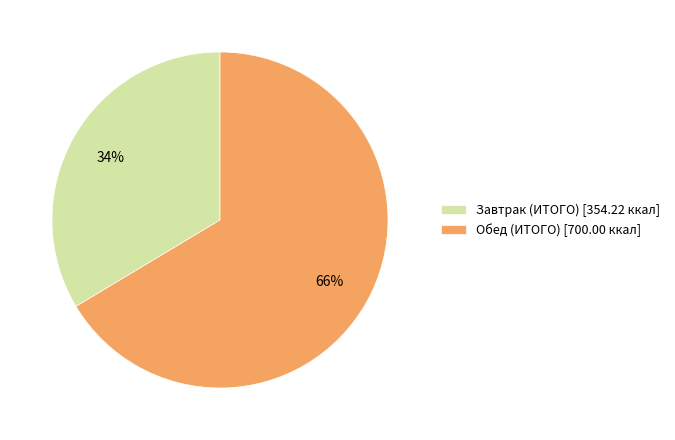

Rank the categories by value from lowest to highest.

Завтрак (ИТОГО), Обед (ИТОГО)